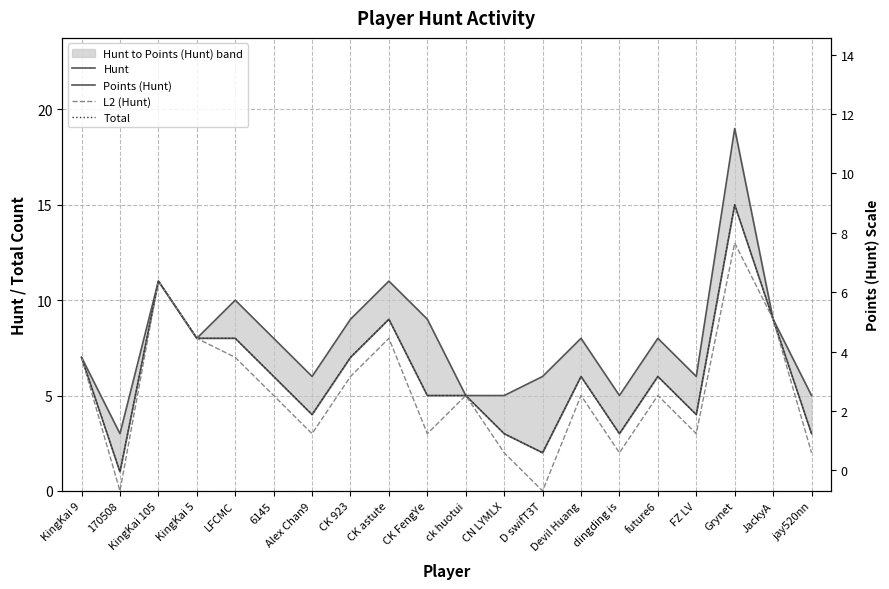

At which category does Hunt reach its first local valley?

170508